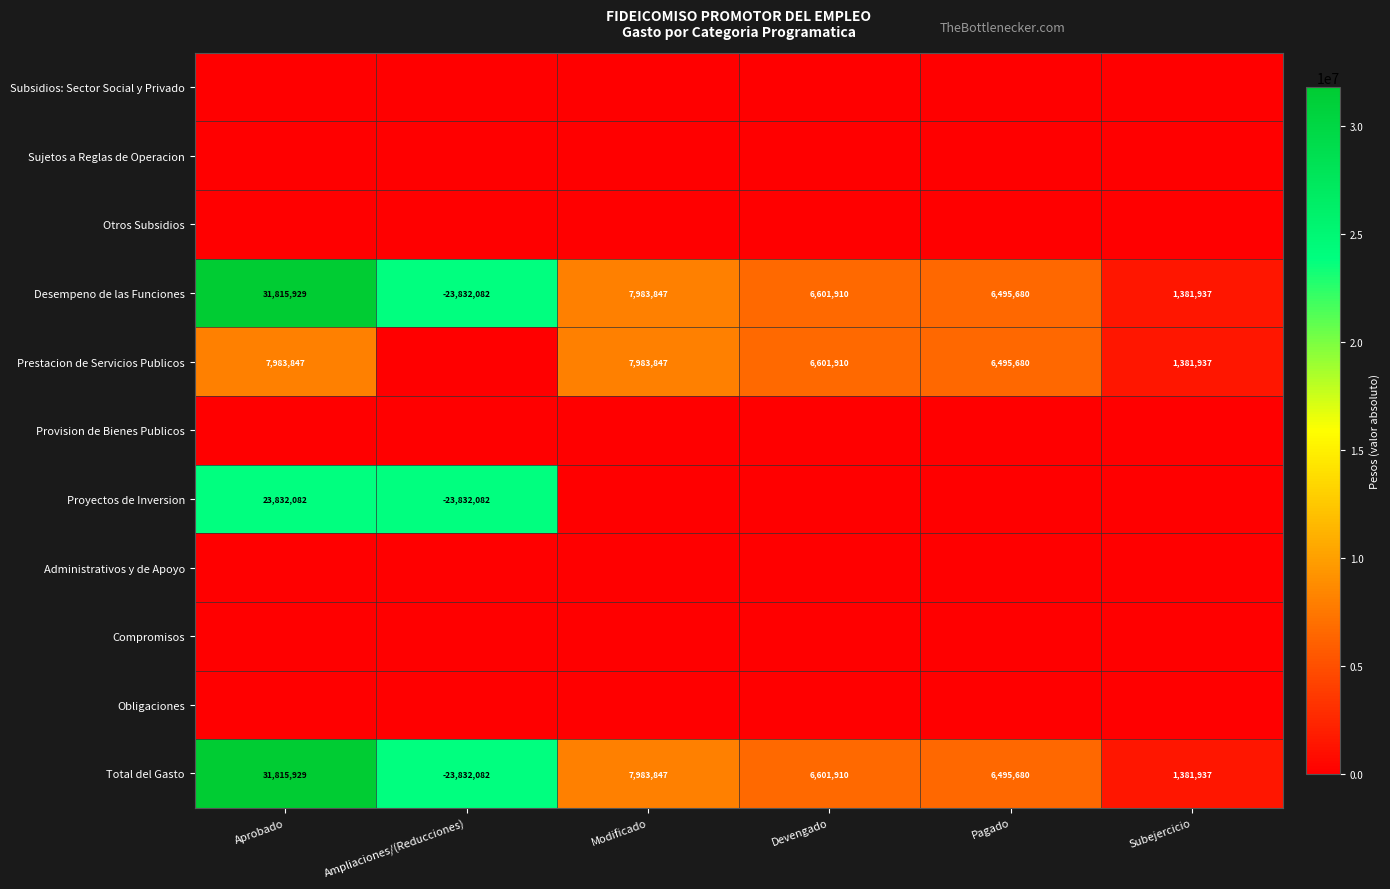

At how many categories does at least one series exceed 6715103?

3